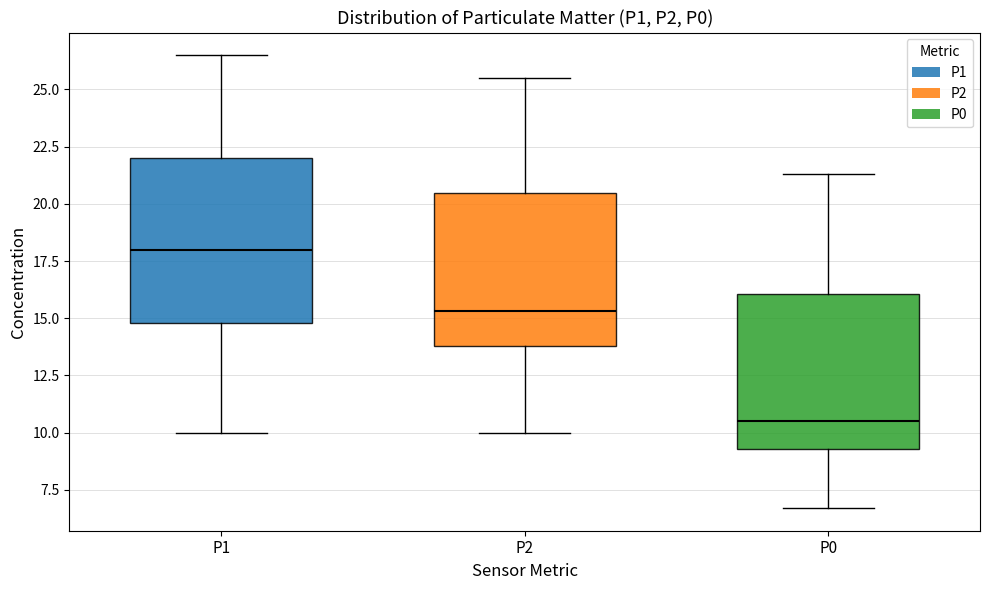

Reading left to right, transcribe this box plot: for each box, give where its median line is, the range the box spans, and where its two whiskers end, as read against the y-axis. The values are not printed on the chart, so give them approximately, as read against the axis.

P1: median 18.0, box 15.0 to 22.0, whiskers 10.0 to 26.5
P2: median 15.5, box 14.0 to 20.5, whiskers 10.0 to 25.5
P0: median 10.5, box 9.5 to 16.0, whiskers 6.5 to 21.5